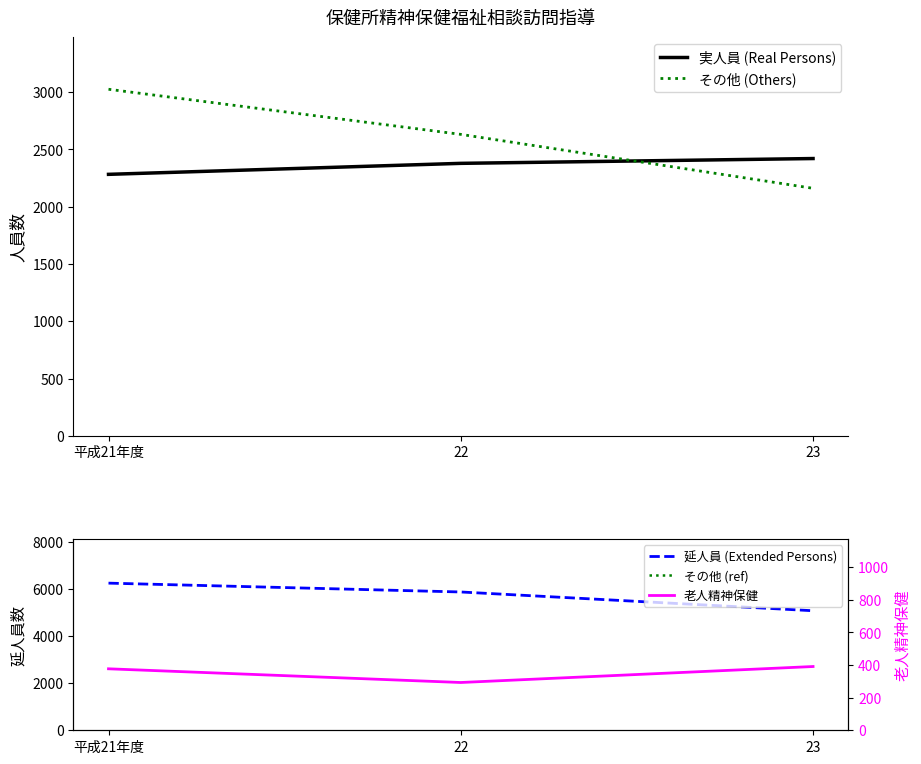

How many lines are shown in the chart?

4